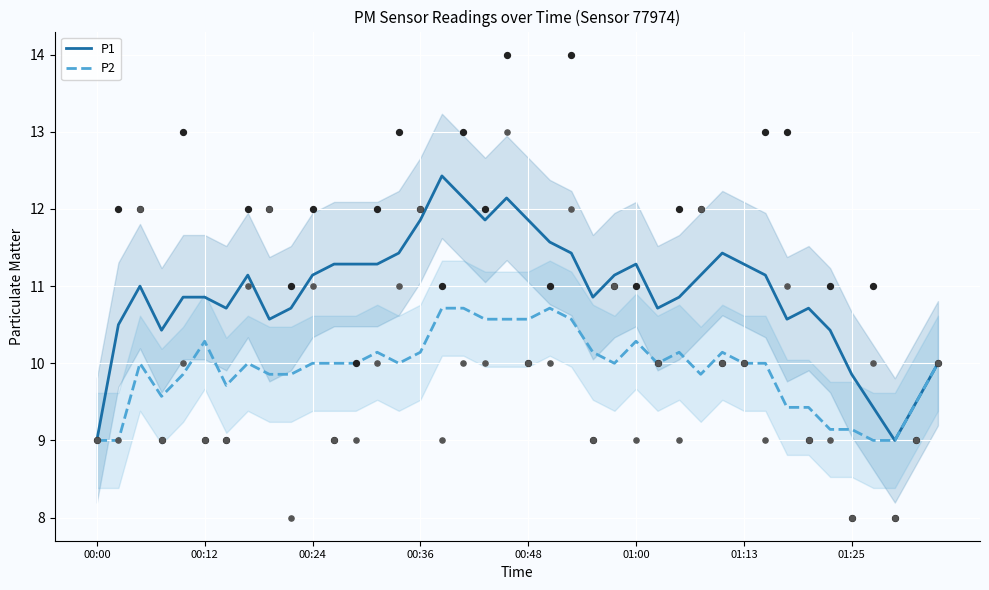

Which series has the largest Y range (max minus min)?

P1